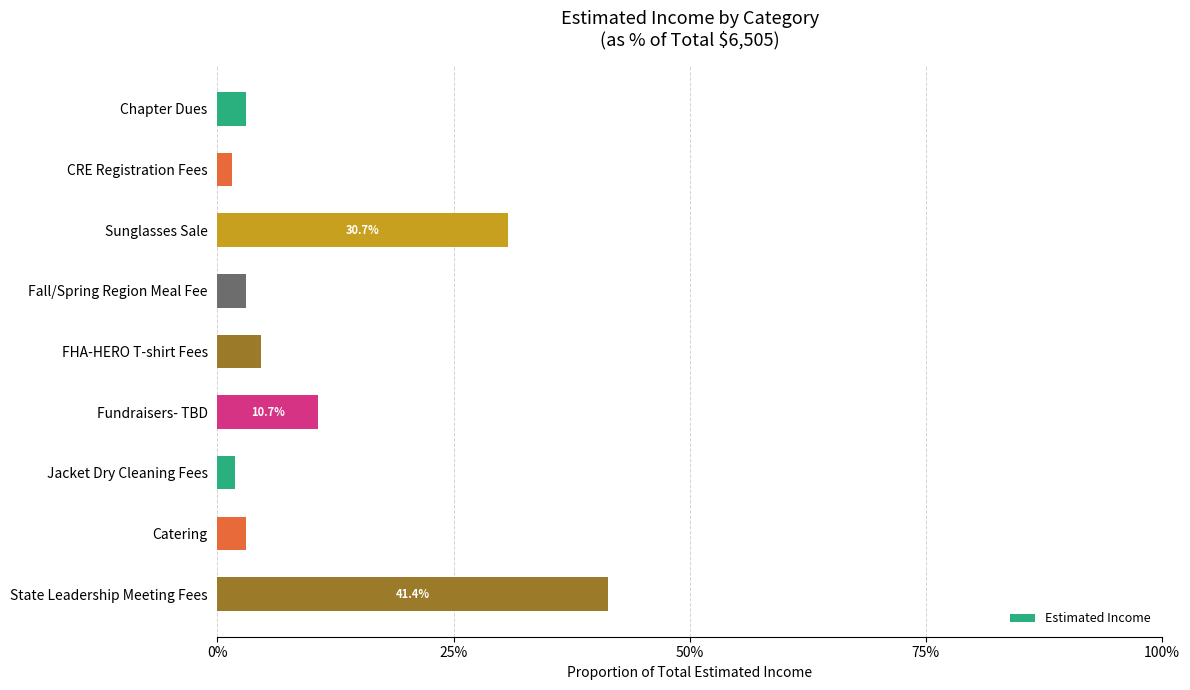

Are the bars horizontal?

Yes